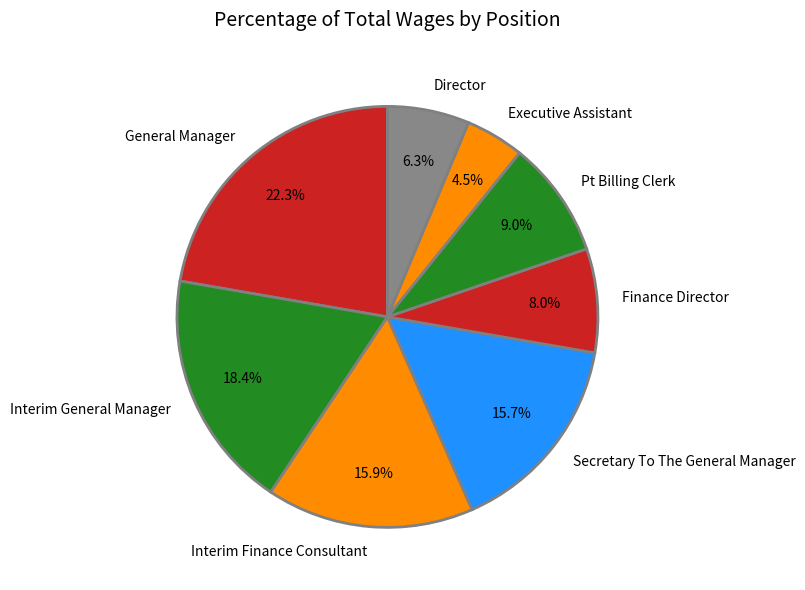

Does General Manager represent more than half of the total?

No